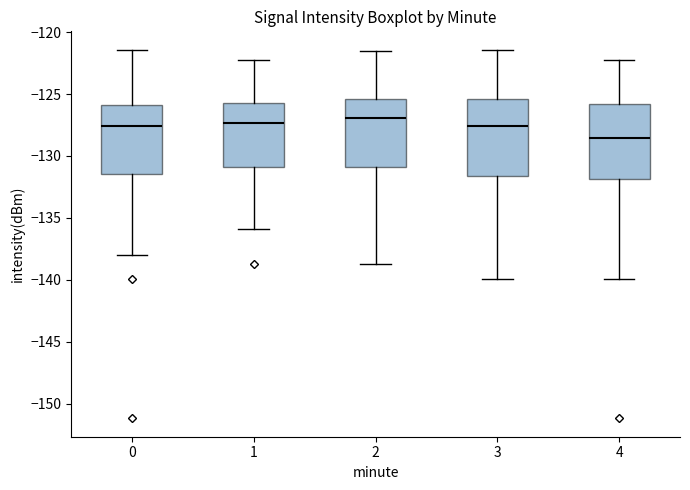

Which box has the lowest median line?

4